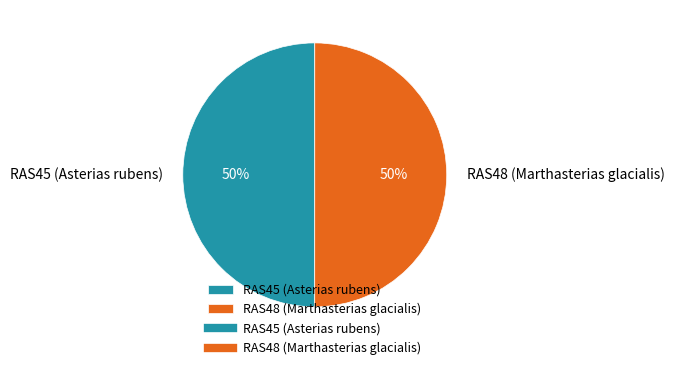

To the nearest percent, what portion does RAS48 (Marthasterias glacialis) represent?

50%